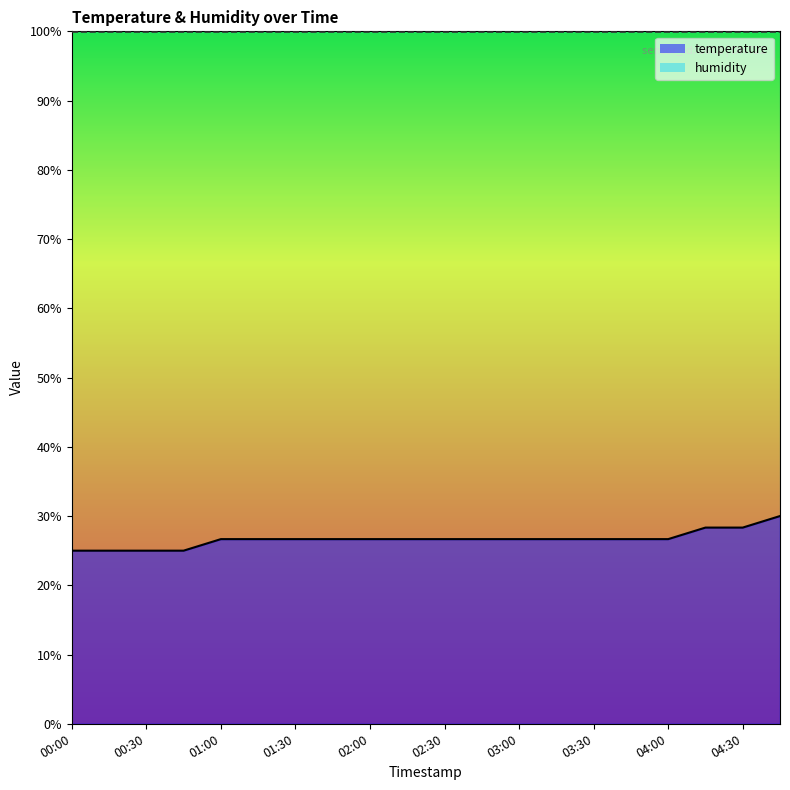

Reading left to right, what are all the values shown in this chart?

25.0	25.0	25.0	25.0	26.7	26.7	26.7	26.7	26.7	26.7	26.7	26.7	26.7	26.7	26.7	26.7	26.7	28.3	28.3	30.0